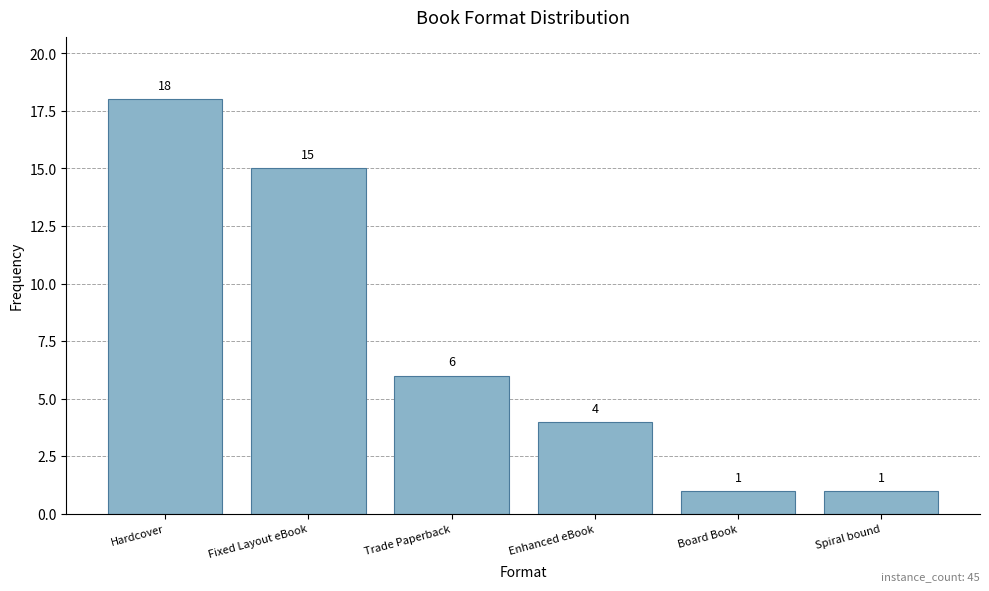

Which has a higher value, Spiral bound or Fixed Layout eBook?

Fixed Layout eBook